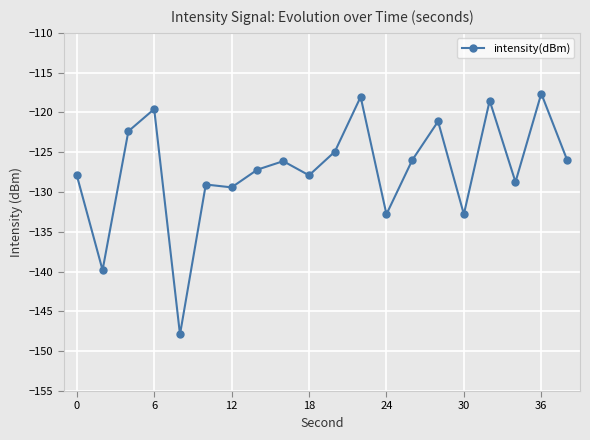

What is the difference between the maximum and second lowest values?

22.2